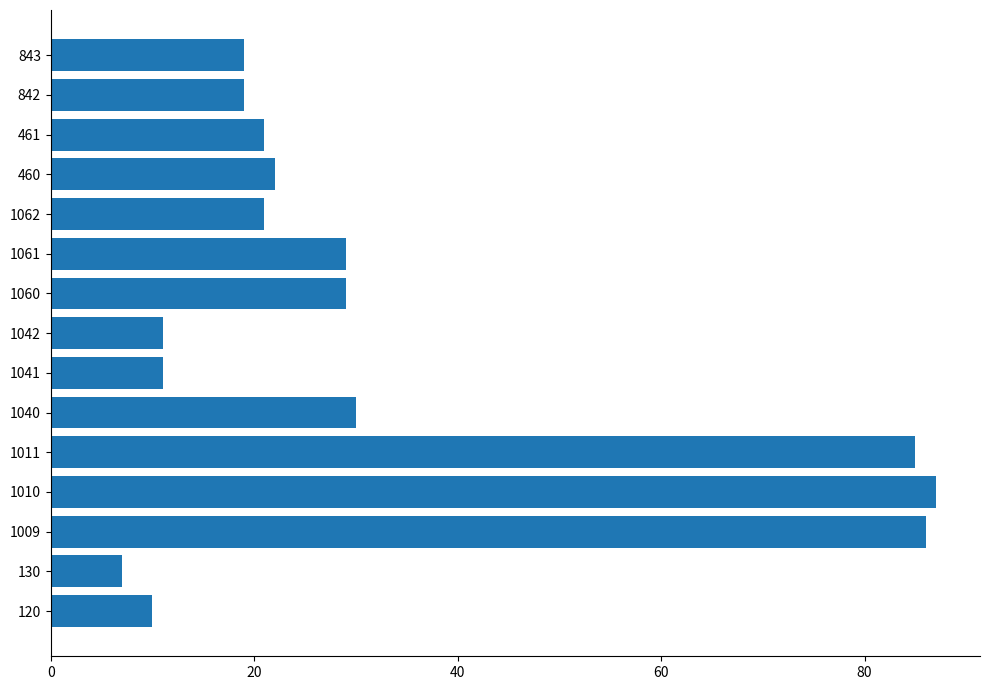

Reading top to bottom, list all the values displayed in this chart.

19	19	21	22	21	29	29	11	11	30	85	87	86	7	10